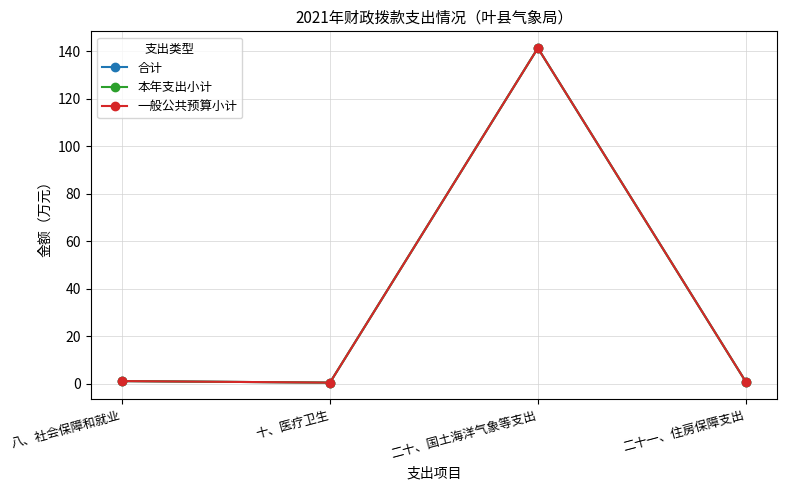

Does the chart have visible grid lines?

Yes